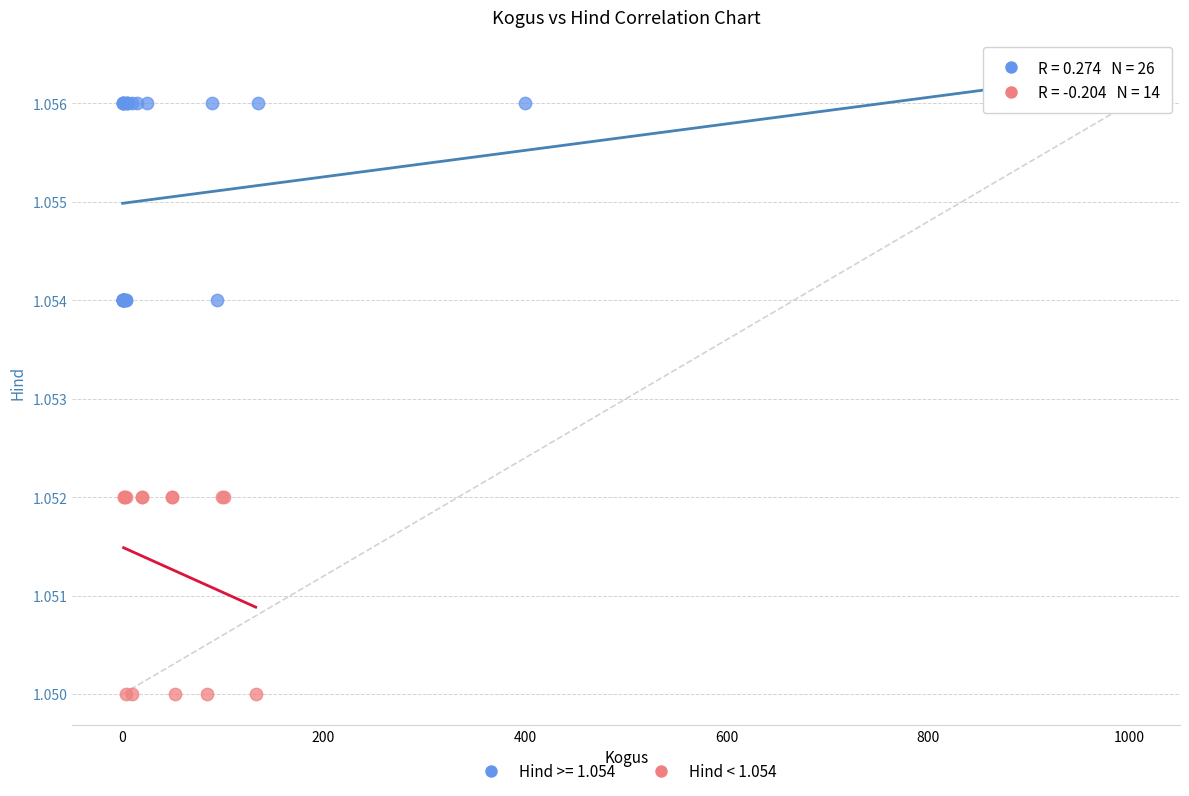

Which series reaches the minimum Y coordinate?

Hind < 1.054